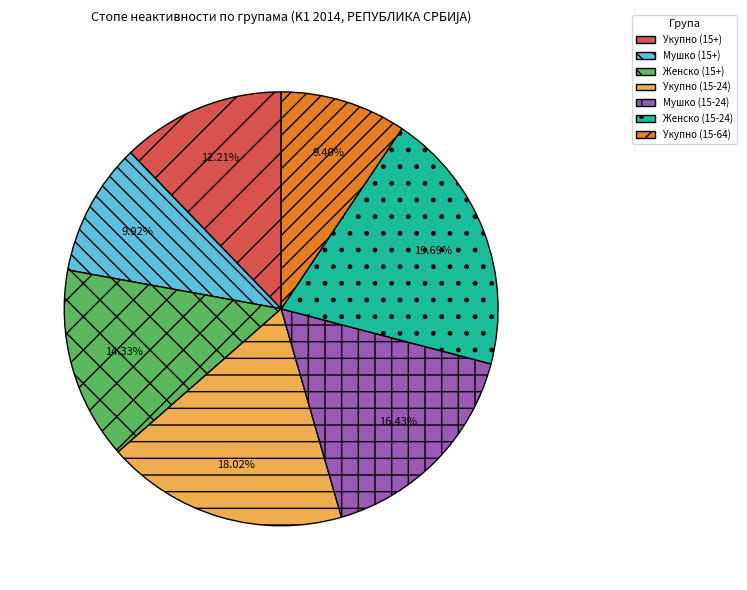

Does any single category account for the majority?

No